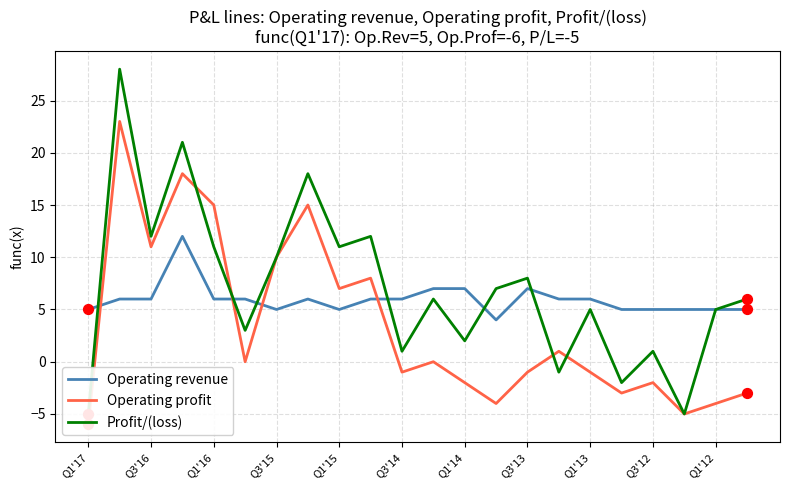

At how many categories does at least one series exceed 1?

22